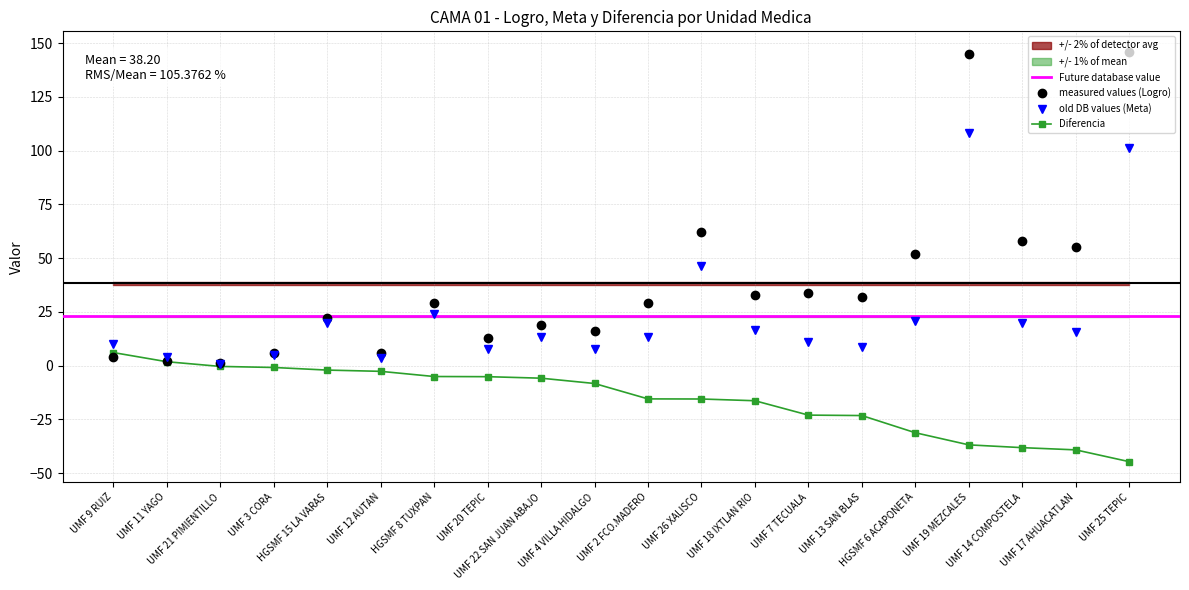

What is the lowest value of the Diferencia series?

-44.7